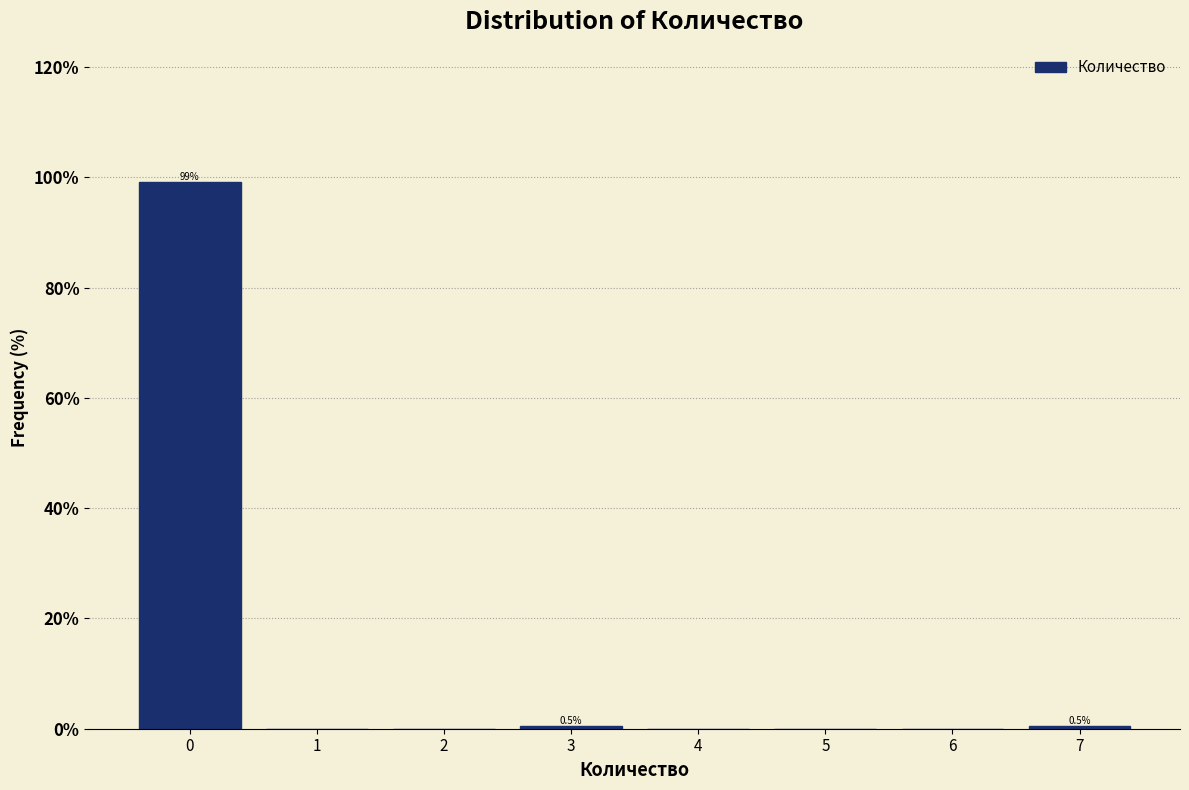

Over which range of the x-axis is the bar tallest?

-0.5 to 0.5